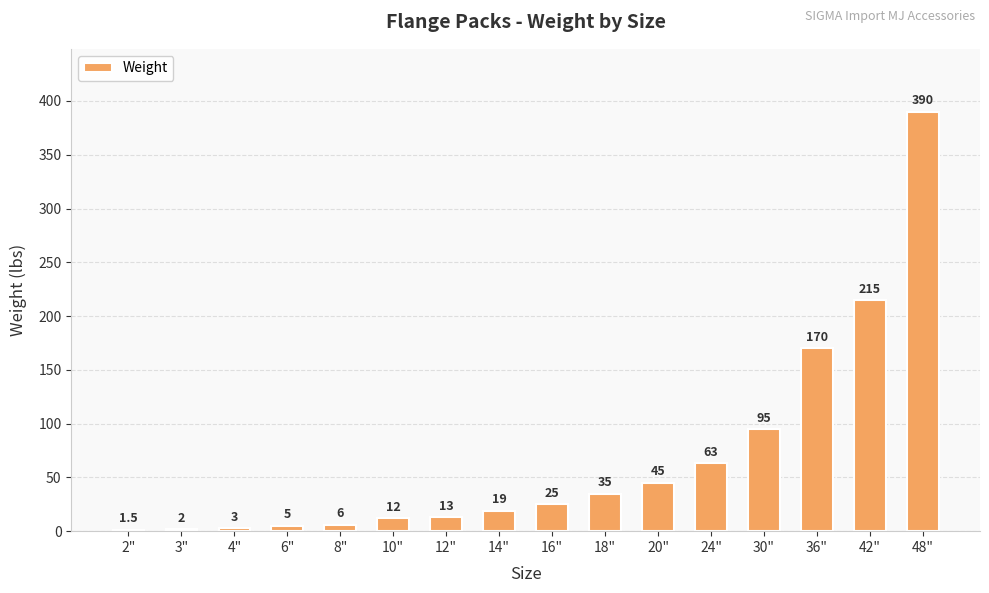

What value does the data have at 20"?

45.0